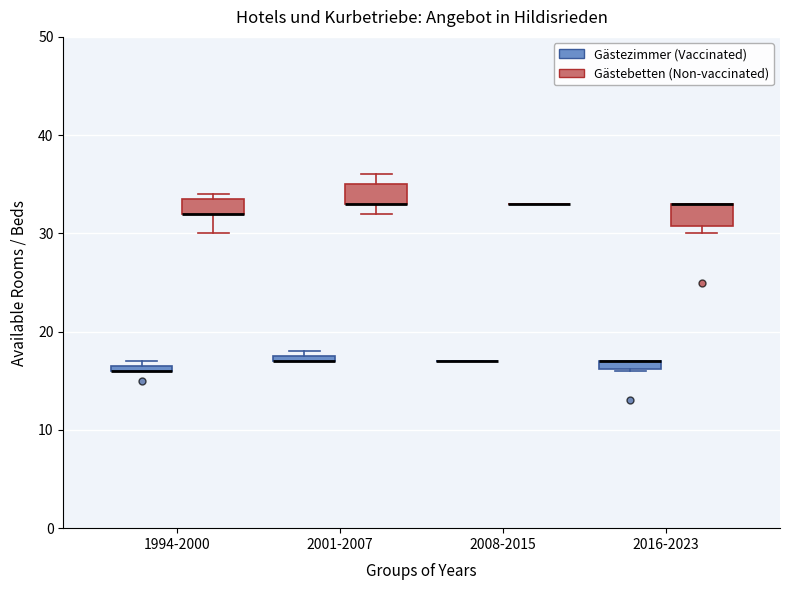

Where is the lower edge of the box for 1994-2000 (Gästebetten (Non-vaccinated)) on the y-axis? The values are not printed on the chart, so give them approximately, as read against the axis.

32